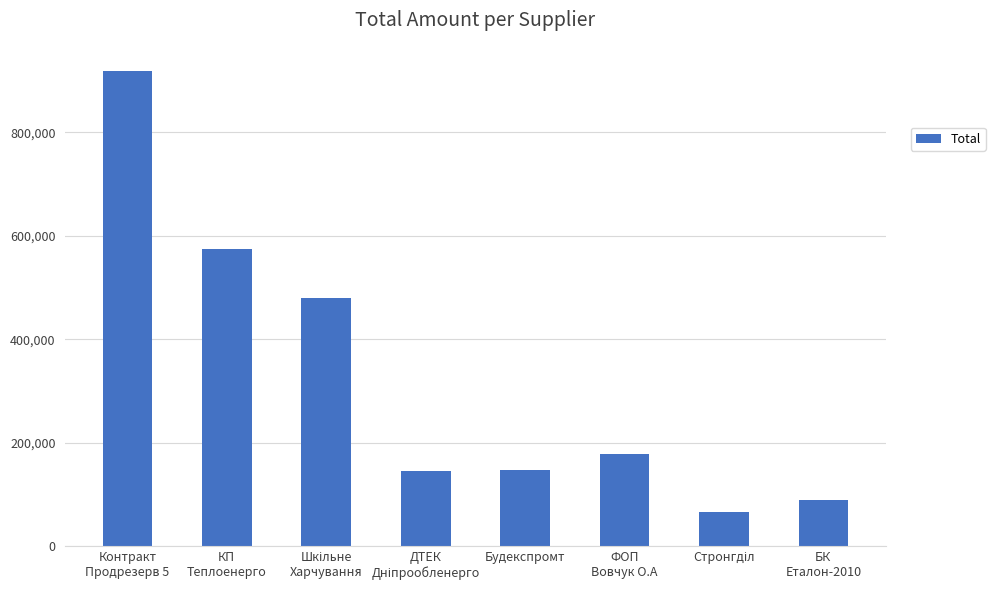

What is the maximum value shown in the chart?

919637.3